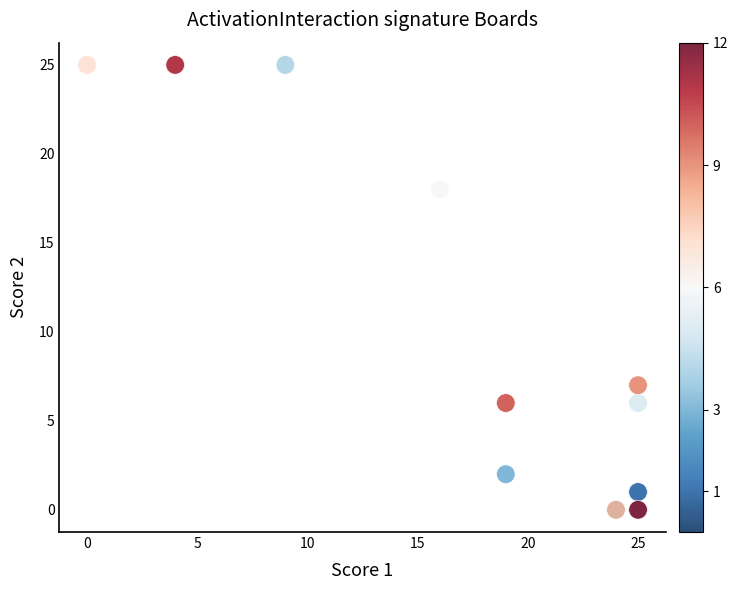

What Y value in the scatter plot is closest to 12?

7